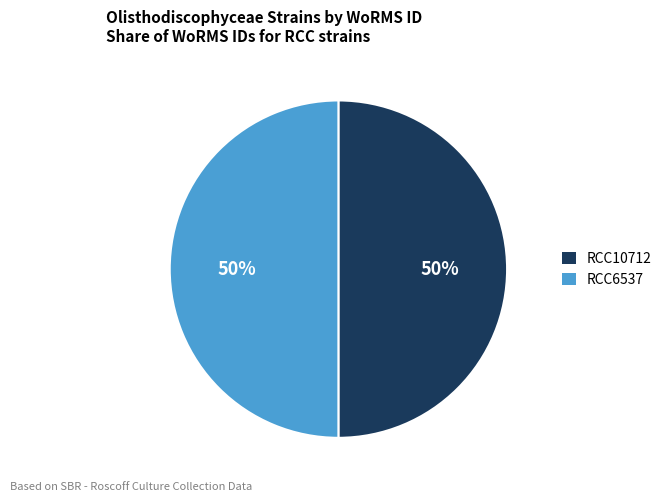

Combined, do RCC6537 and RCC10712 account for over 50%?

Yes